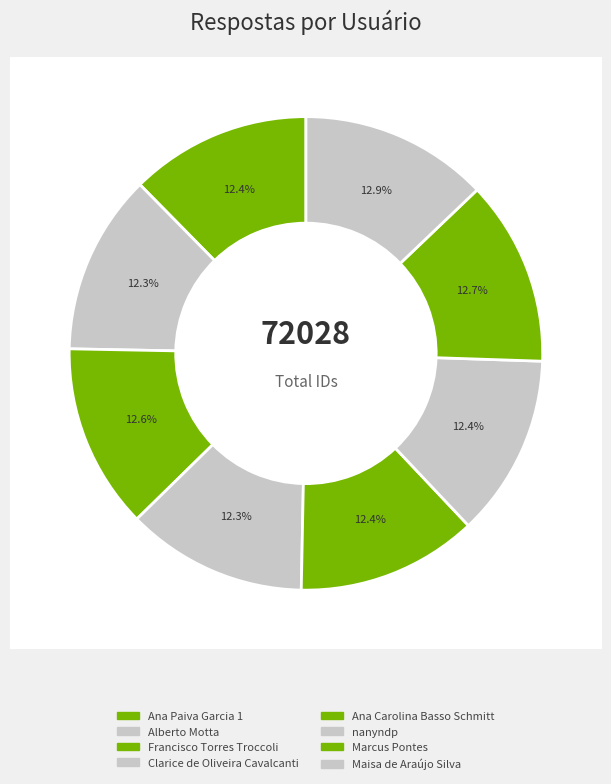

How many segments does this pie chart have?

8